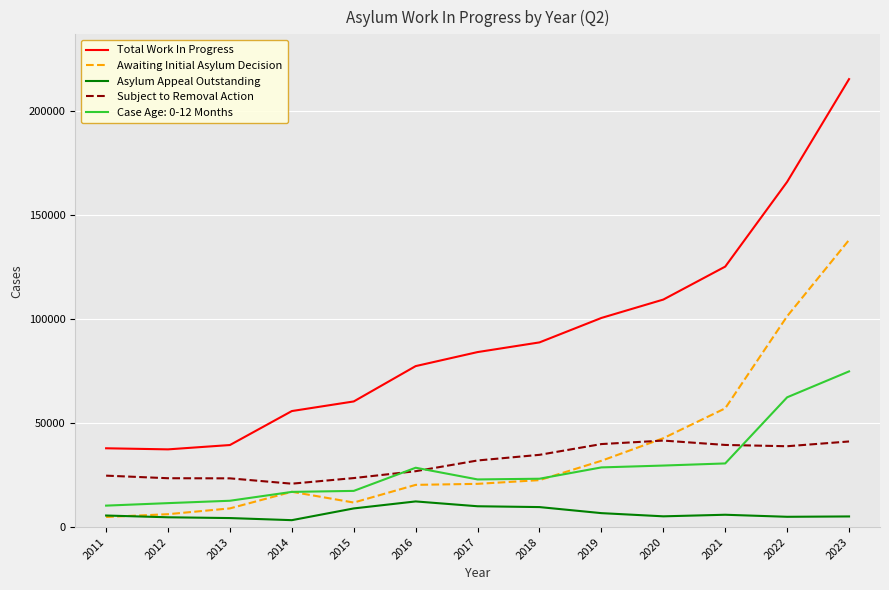

What is the maximum value shown in the chart?

215518